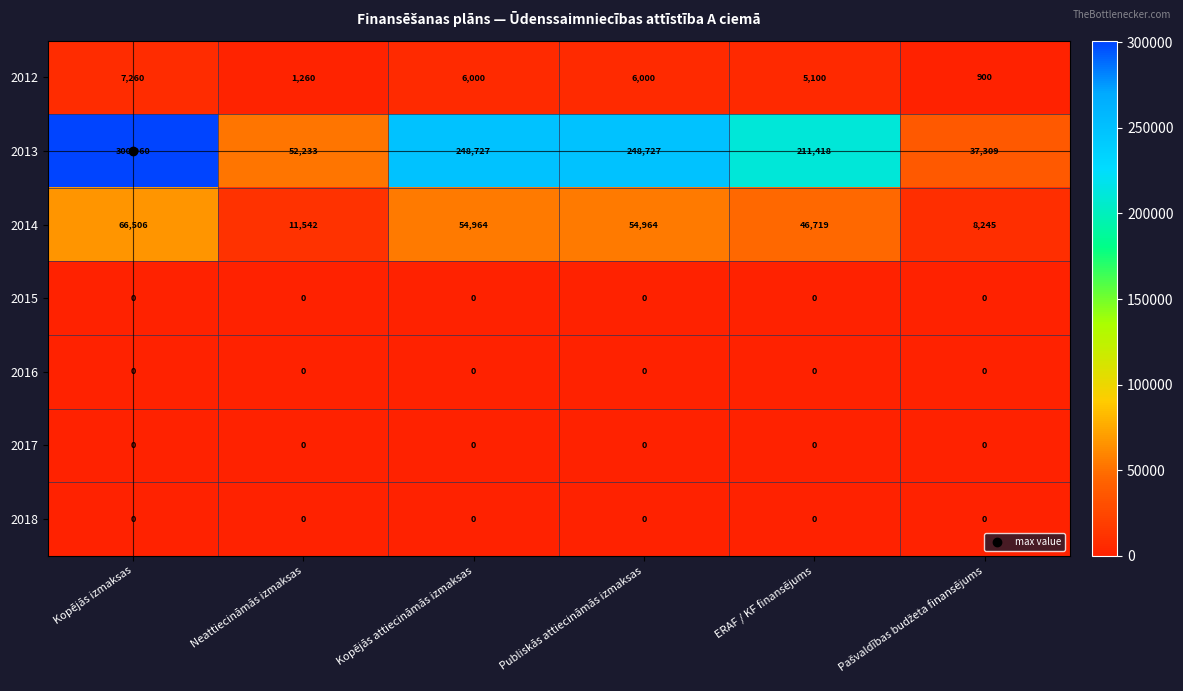

Where is 2014 nearest to the value 37375?

ERAF / KF finansējums